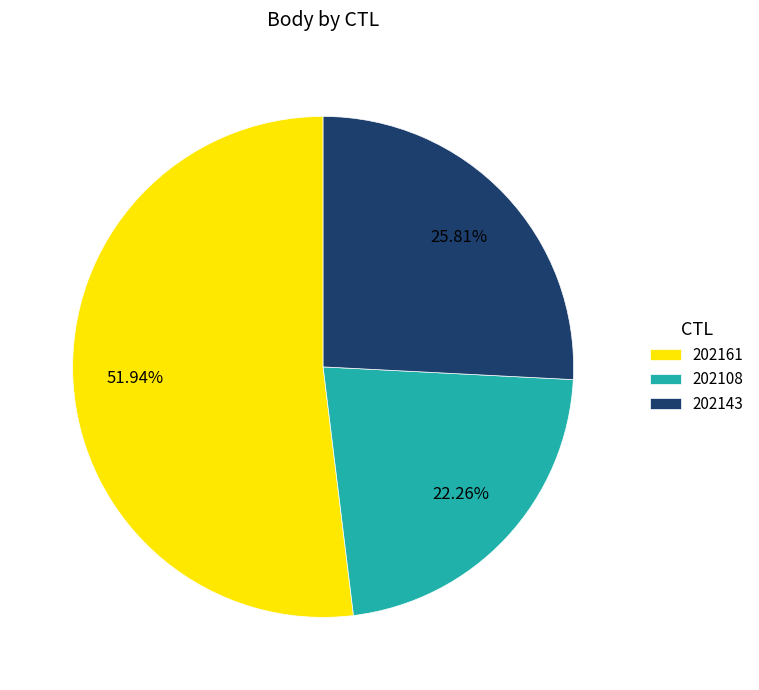

What percentage is the 202143 slice, to the nearest percent?

26%